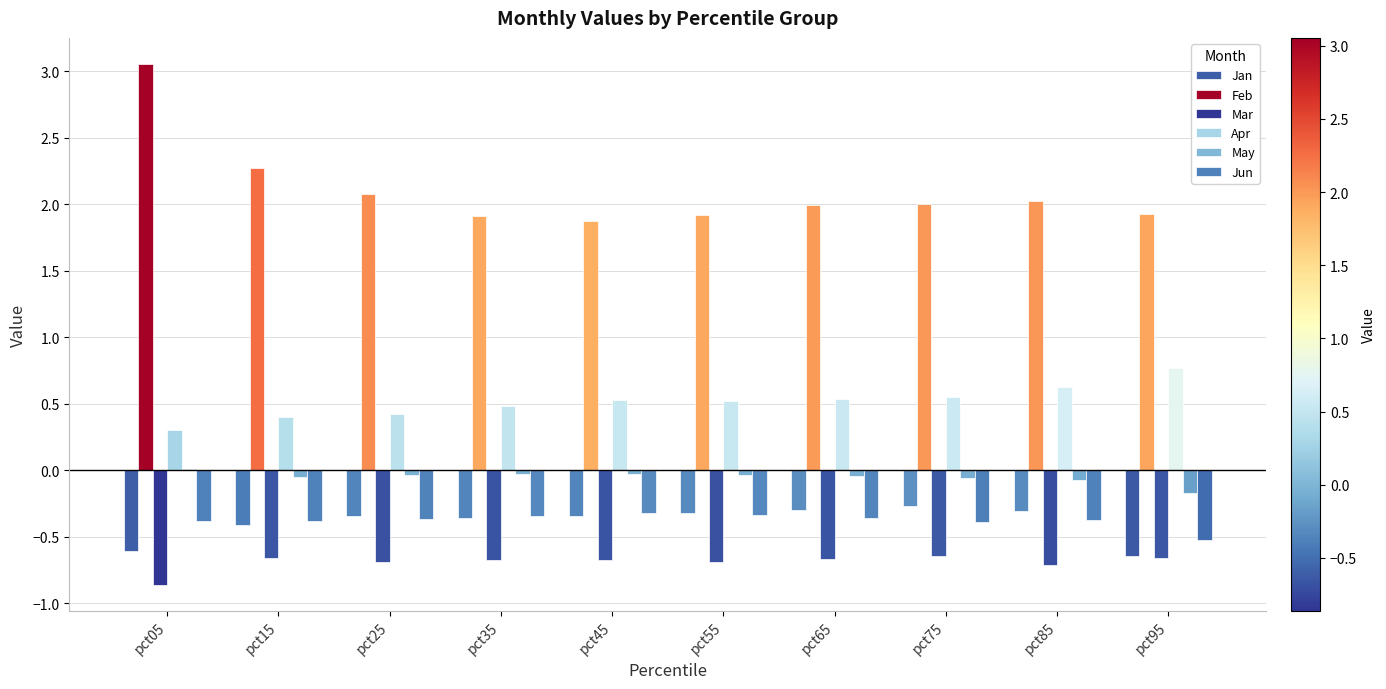

Which series changed the most between pct65 and pct75?

Jun